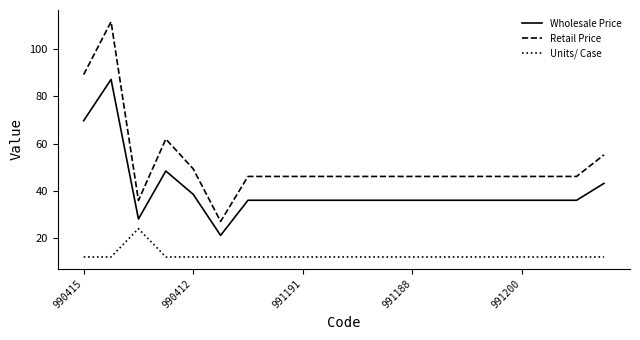

Is this an area chart (filled region under the line)?

No